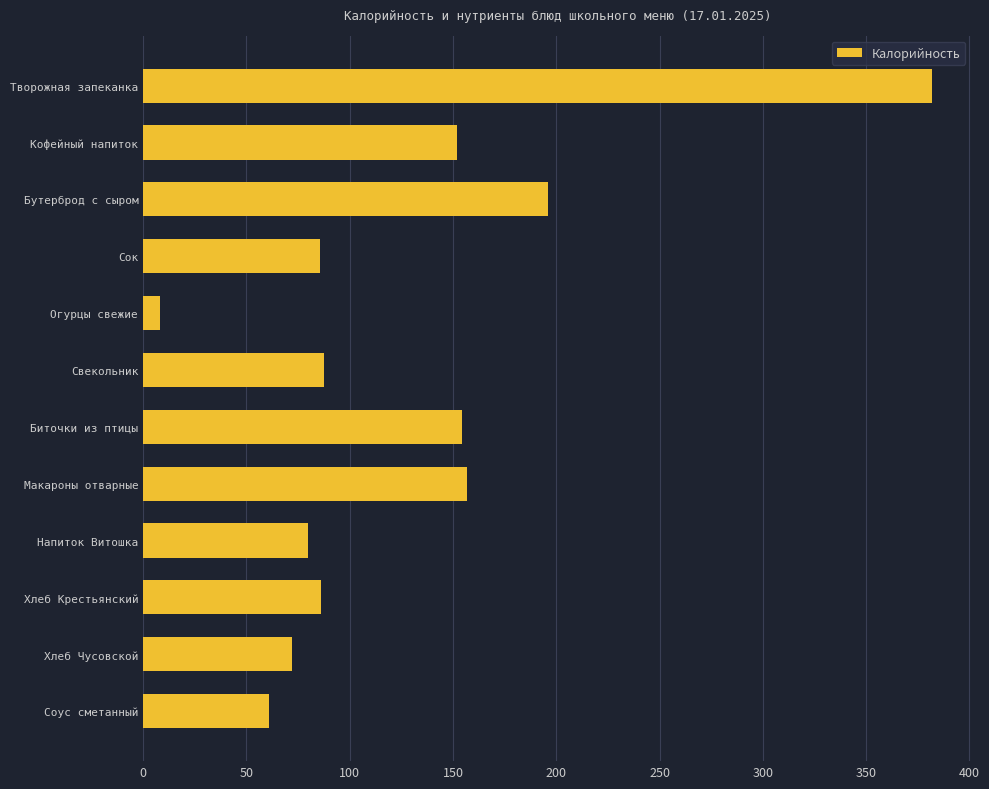

What is the sum of all values?

1521.6